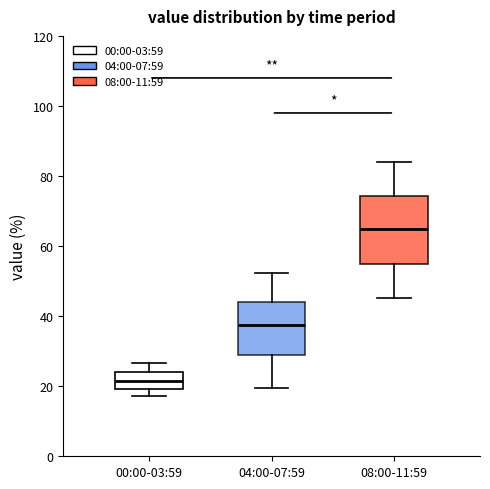

Where is the lower edge of the box for 04:00-07:59 on the y-axis? The values are not printed on the chart, so give them approximately, as read against the axis.

28